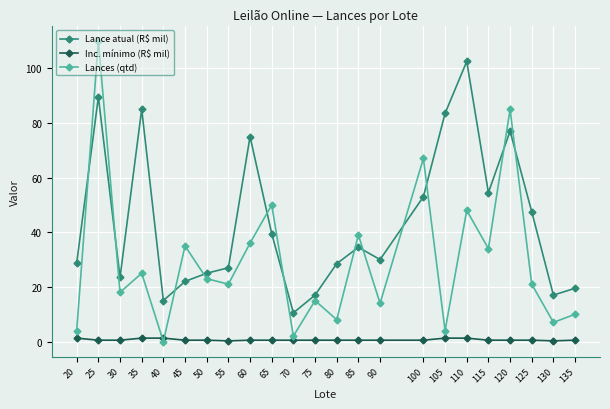

The value of Lance atual (R$ mil) at 45 is 32.6. True or false?

False